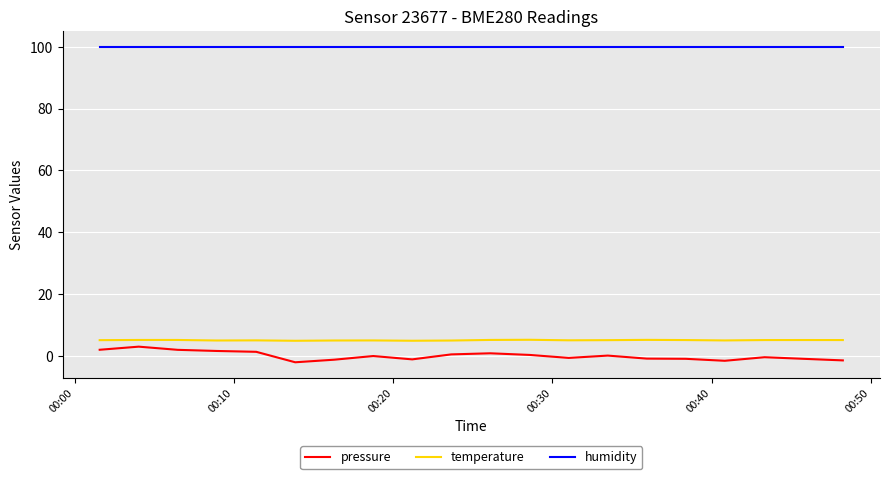

True or false: humidity and temperature intersect in this chart.

False